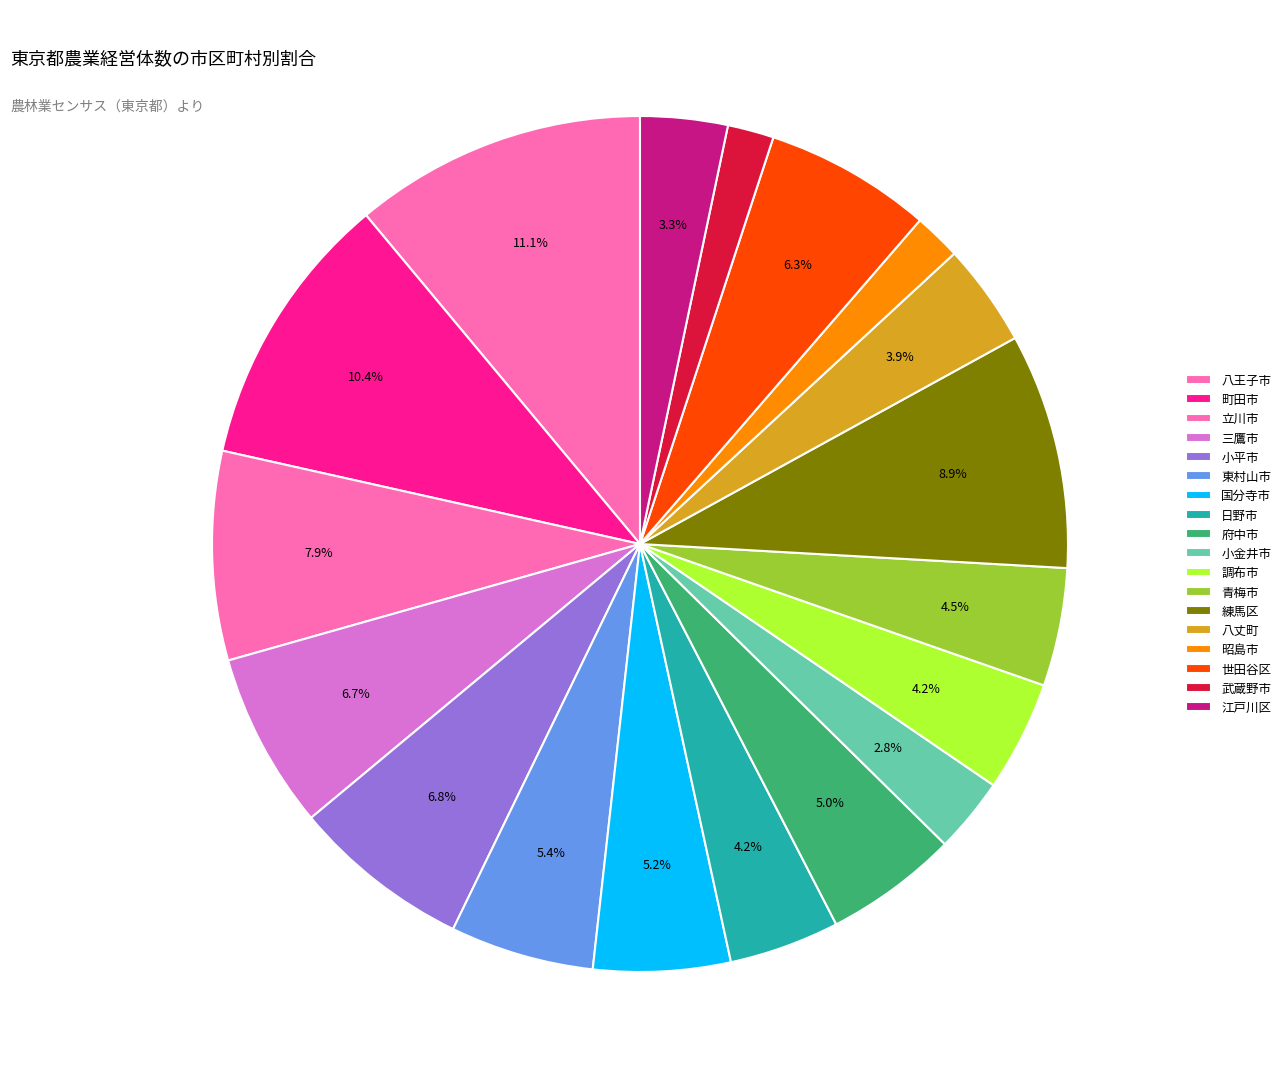

How many segments does this pie chart have?

18